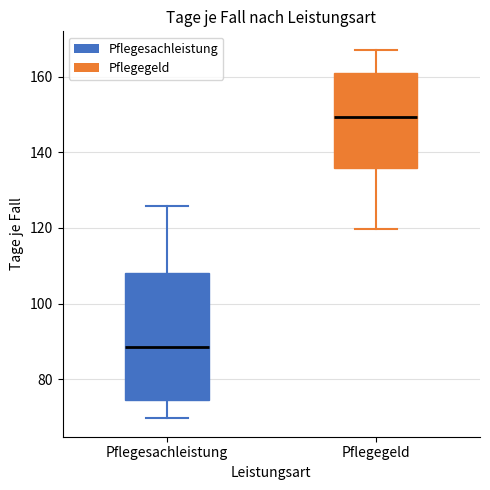

Which box is the tallest, from its lower edge to its upper edge?

Pflegesachleistung